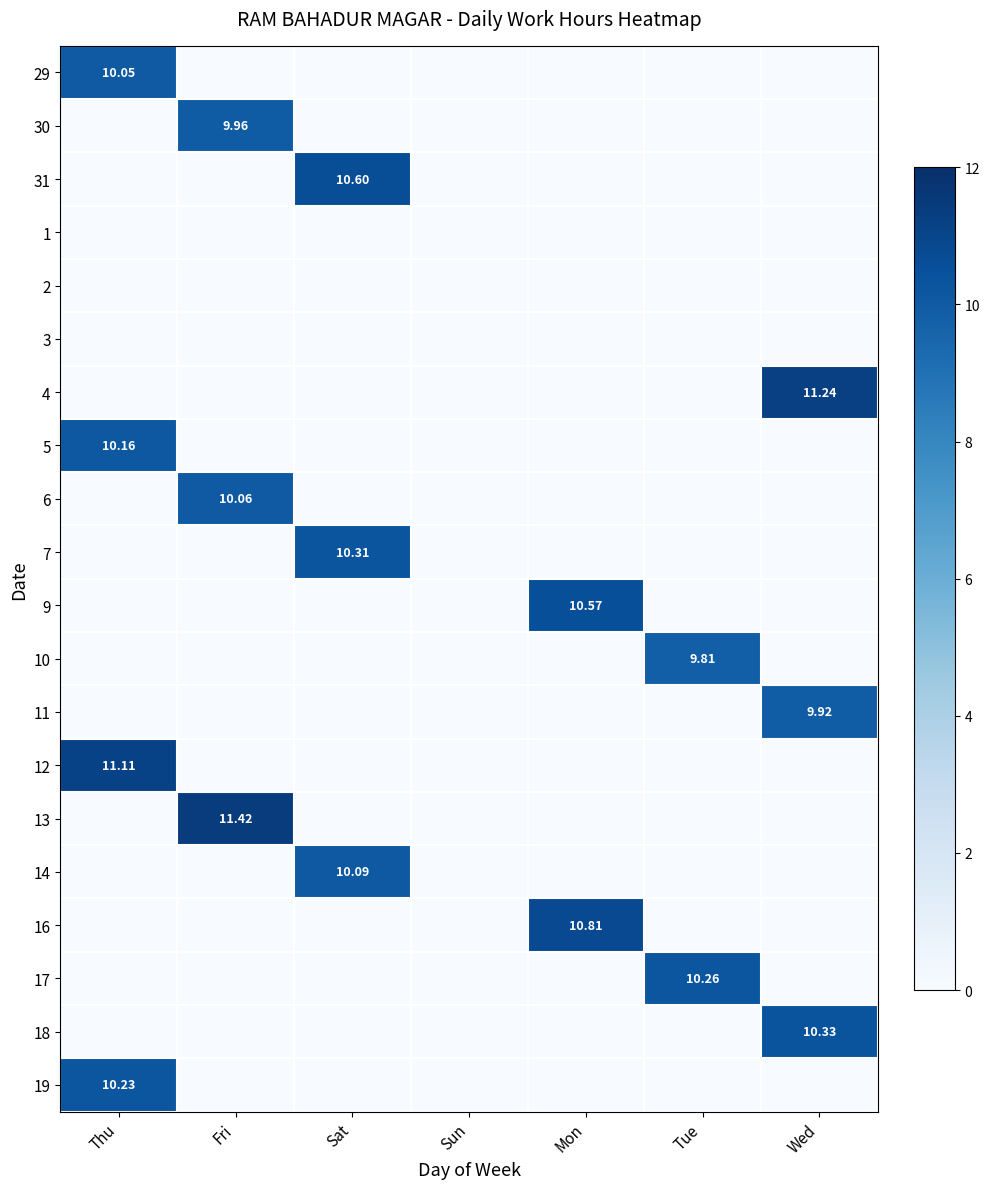

At how many categories does at least one series exceed 6?

6